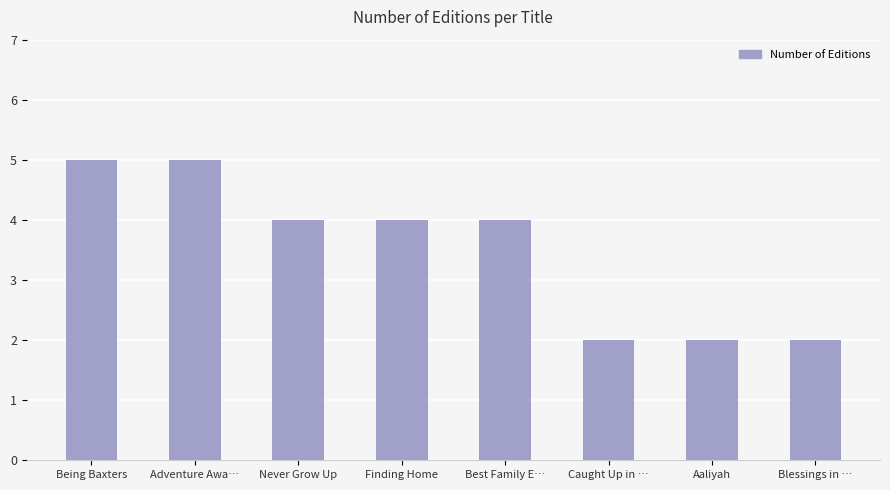

What is the label of the 7th bar from the left?

Aaliyah